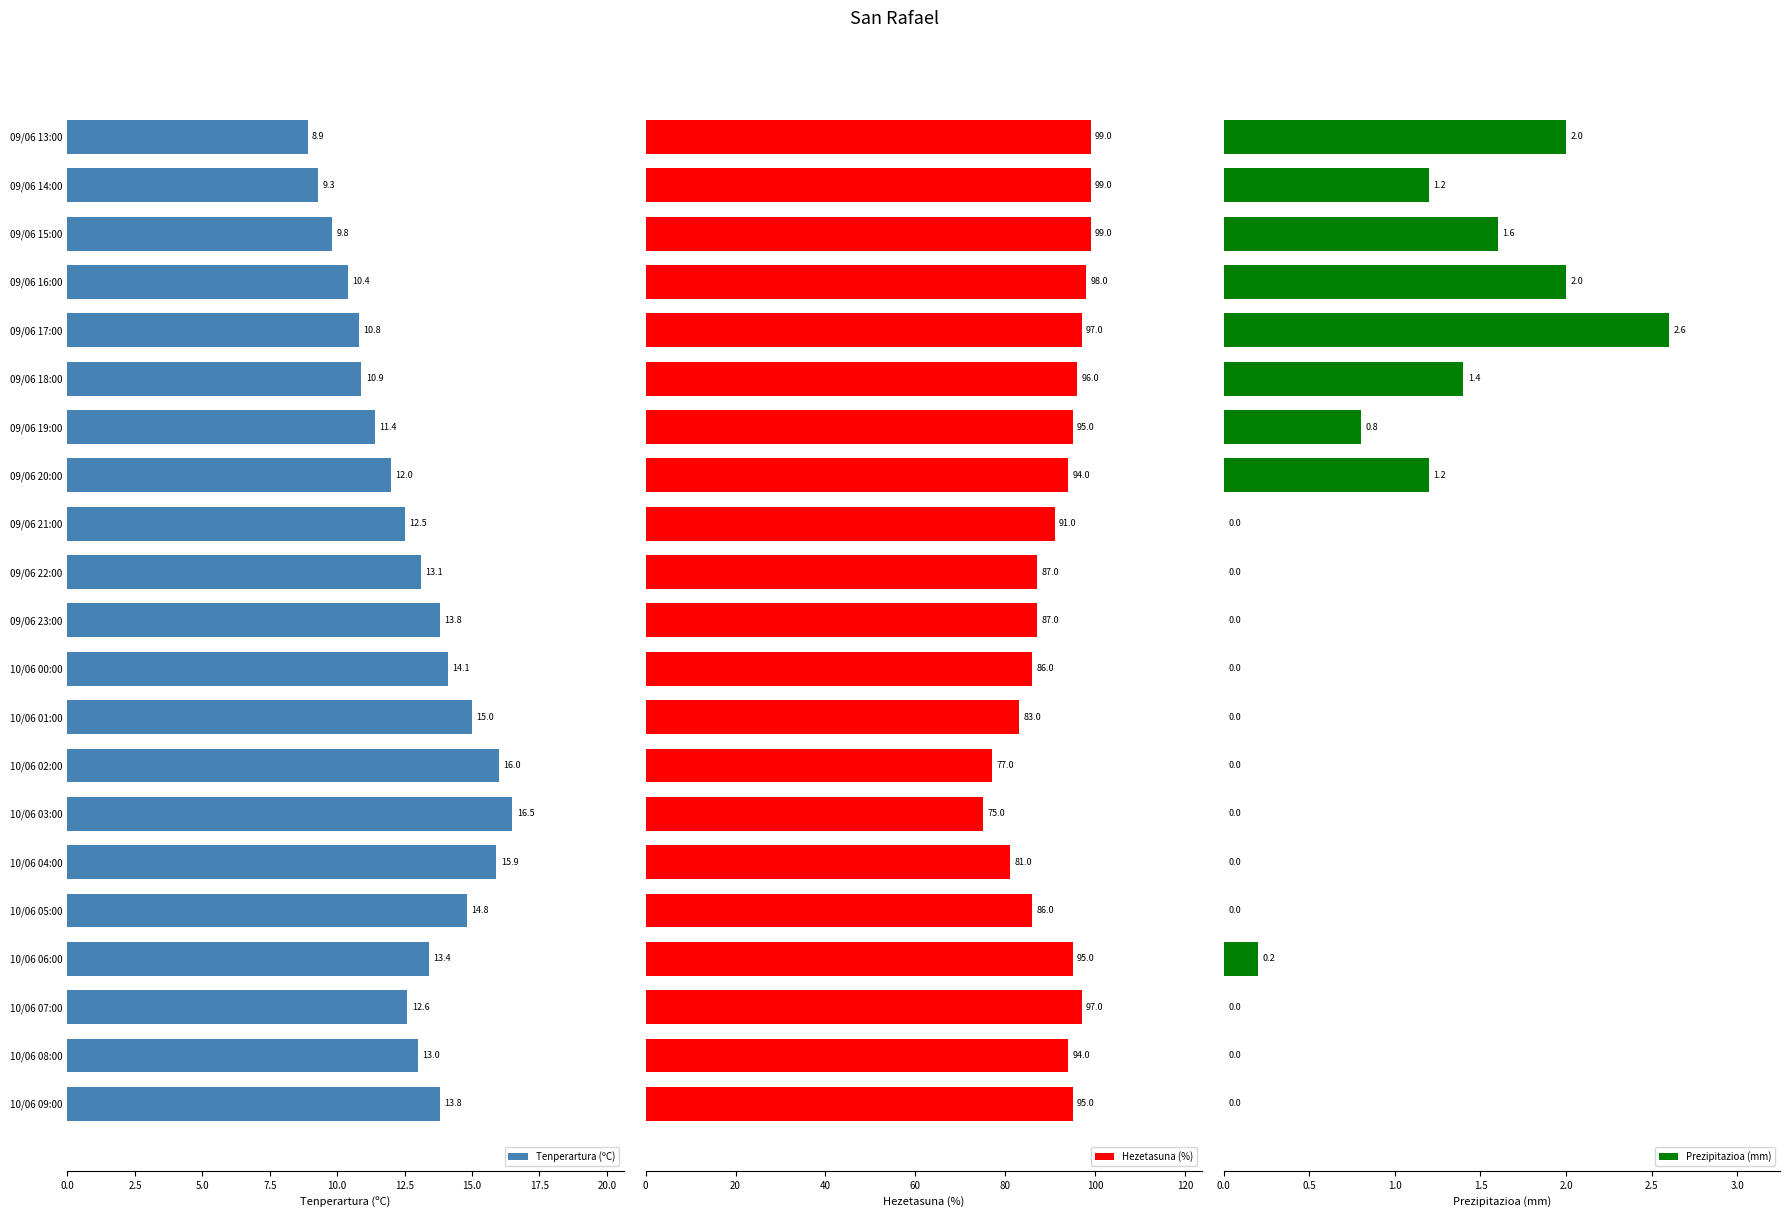

True or false: Tenperartura (ºC) has a value of 13.8 at 09/06 23:00.

True